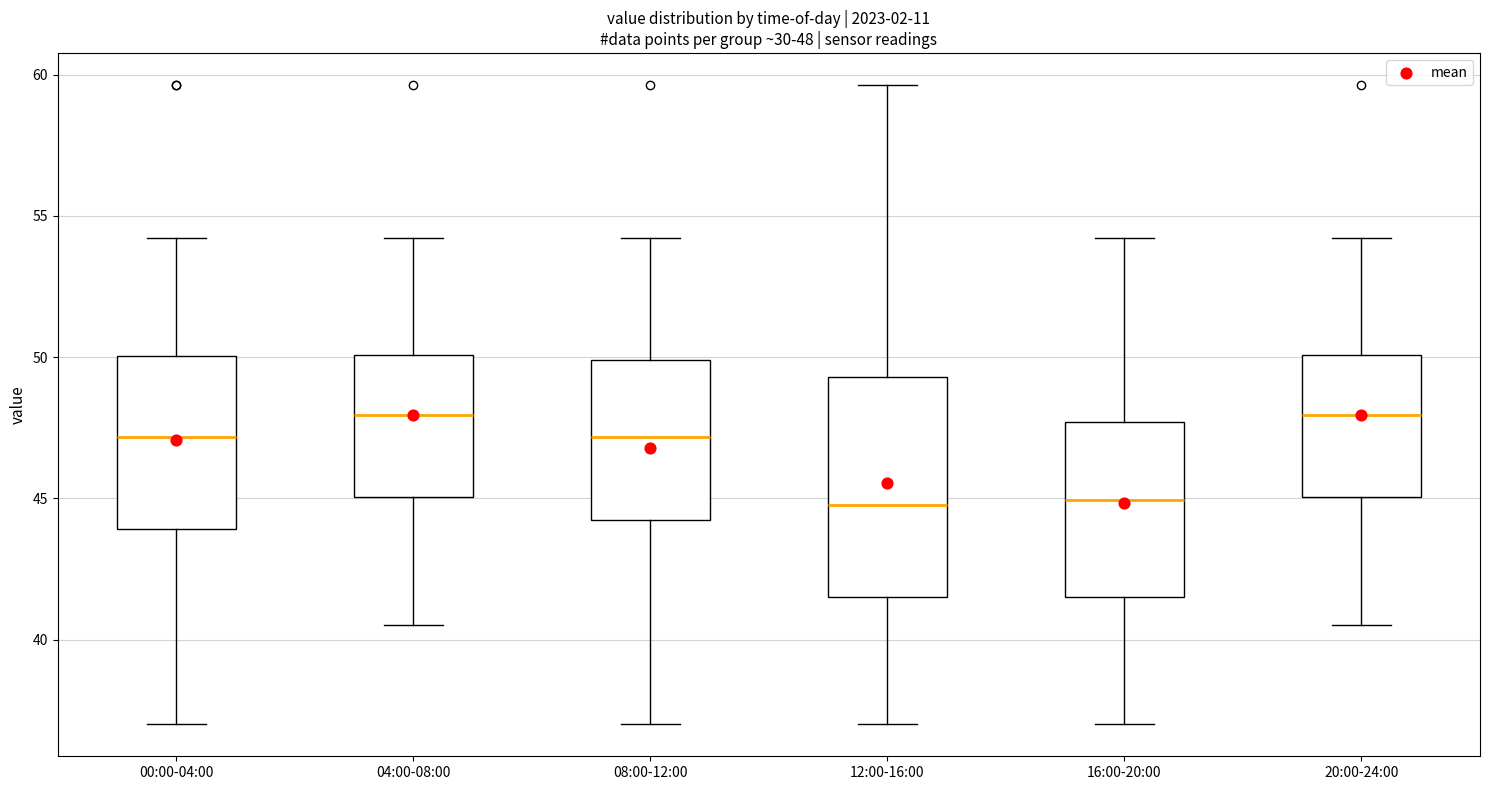

Comparing the boxes themselves (not the whiskers), which one is the tallest?

12:00-16:00